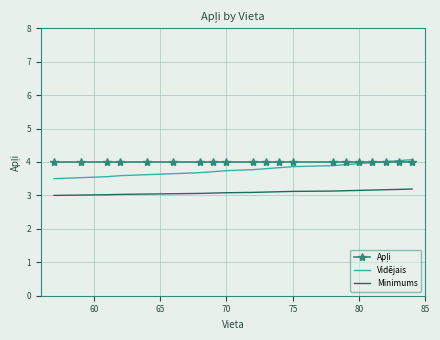

What is the maximum value for Vidējais?

4.1